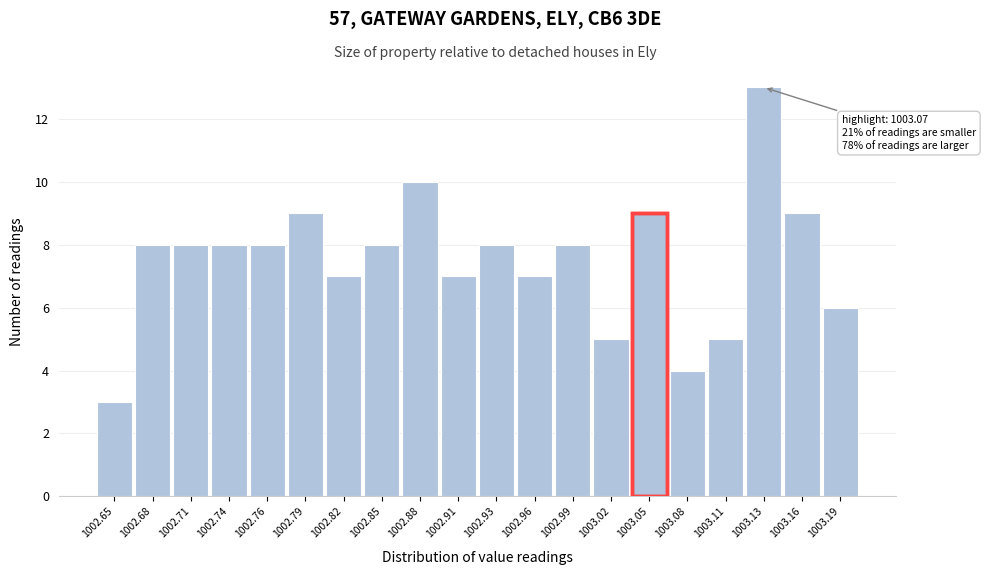

Reading left to right, extract all data points from this chart.

3	8	8	8	8	9	7	8	10	7	8	7	8	5	9	4	5	13	9	6